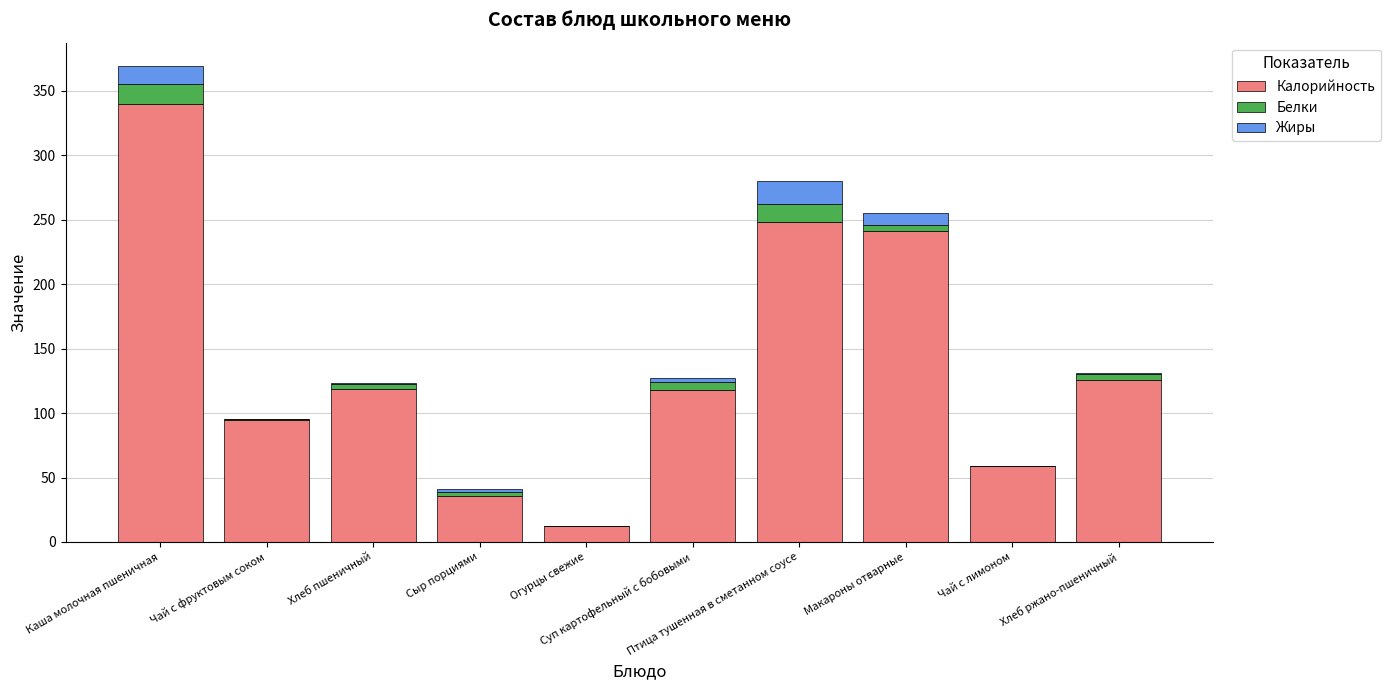

What is the sum of all Калорийность values?

1394.0